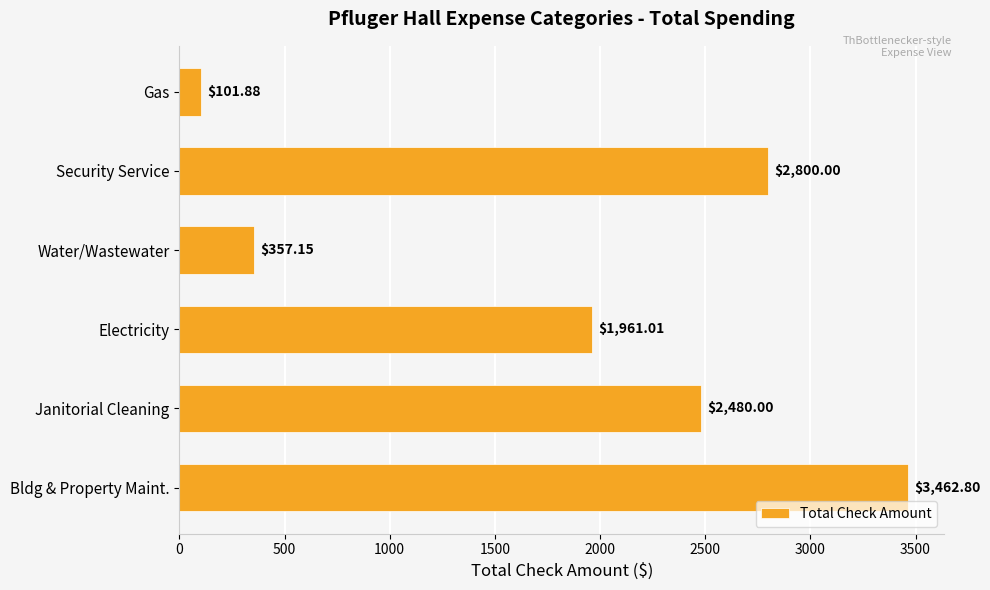

Rank the categories by value from lowest to highest.

Gas, Water/Wastewater, Electricity, Janitorial Cleaning, Security Service, Bldg & Property Maint.